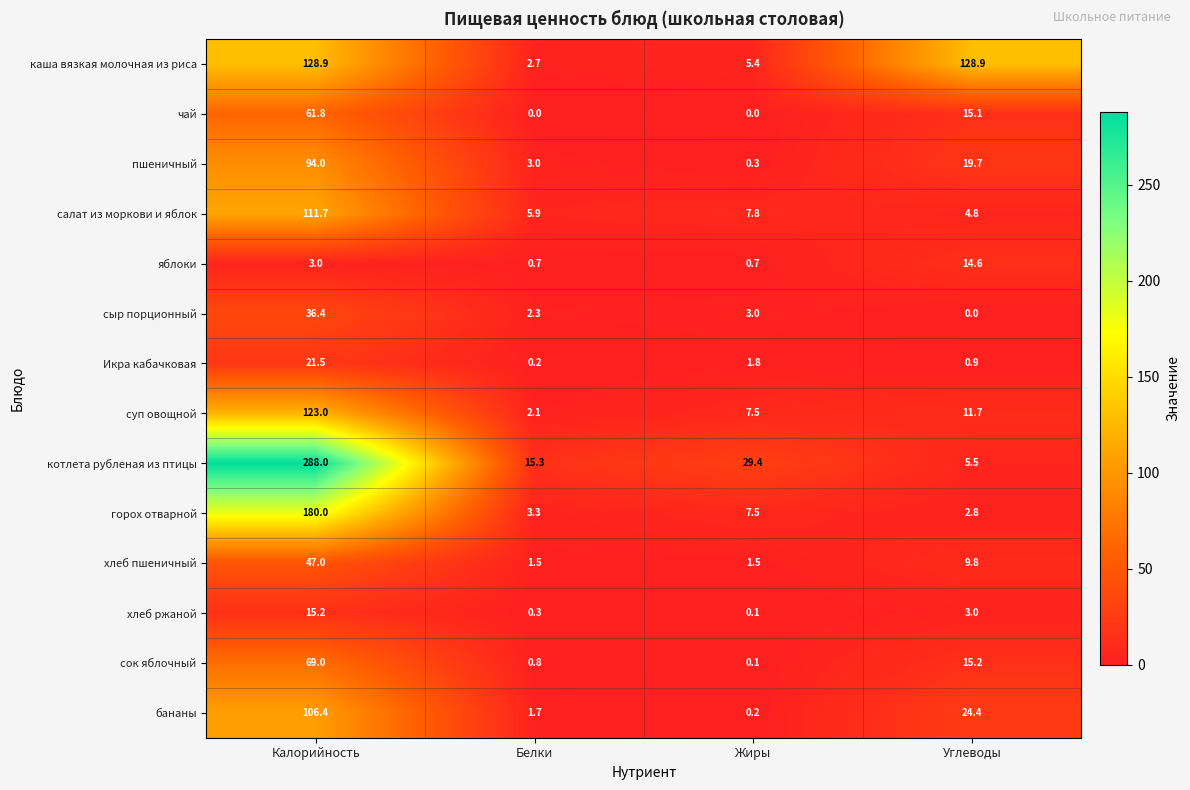

How many distinct data groups are displayed?

14